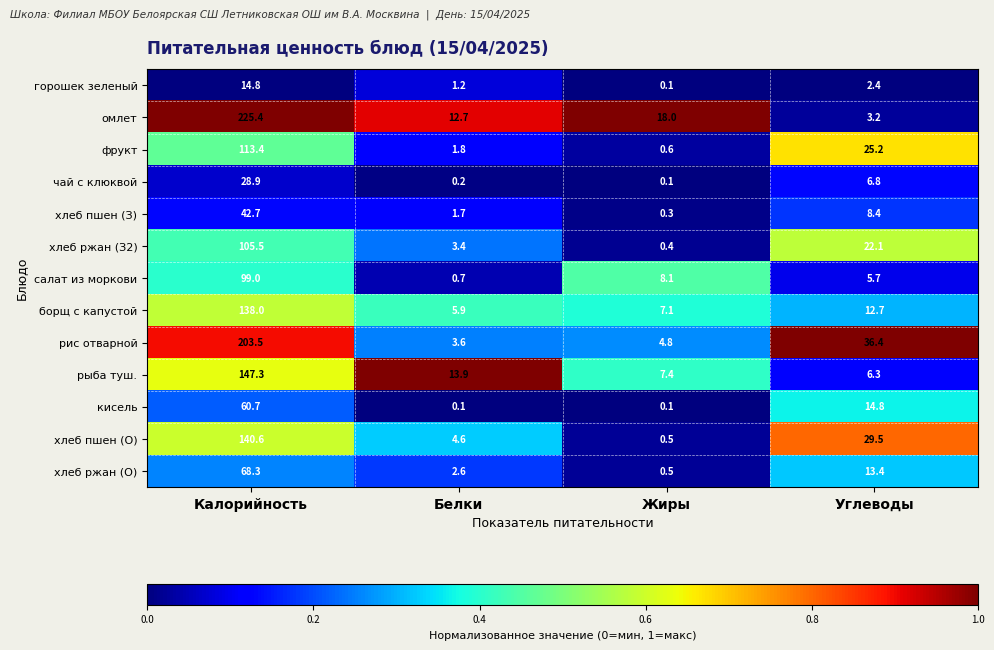

The хлеб пшен (З) series shows 1.7 at Белки. True or false?

True